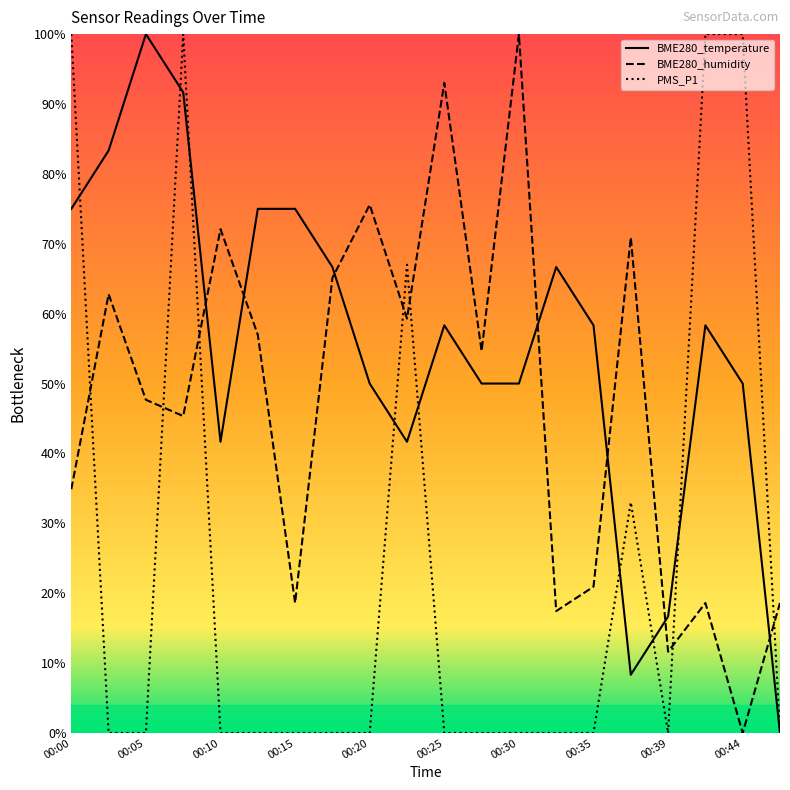

Does the chart have visible grid lines?

No